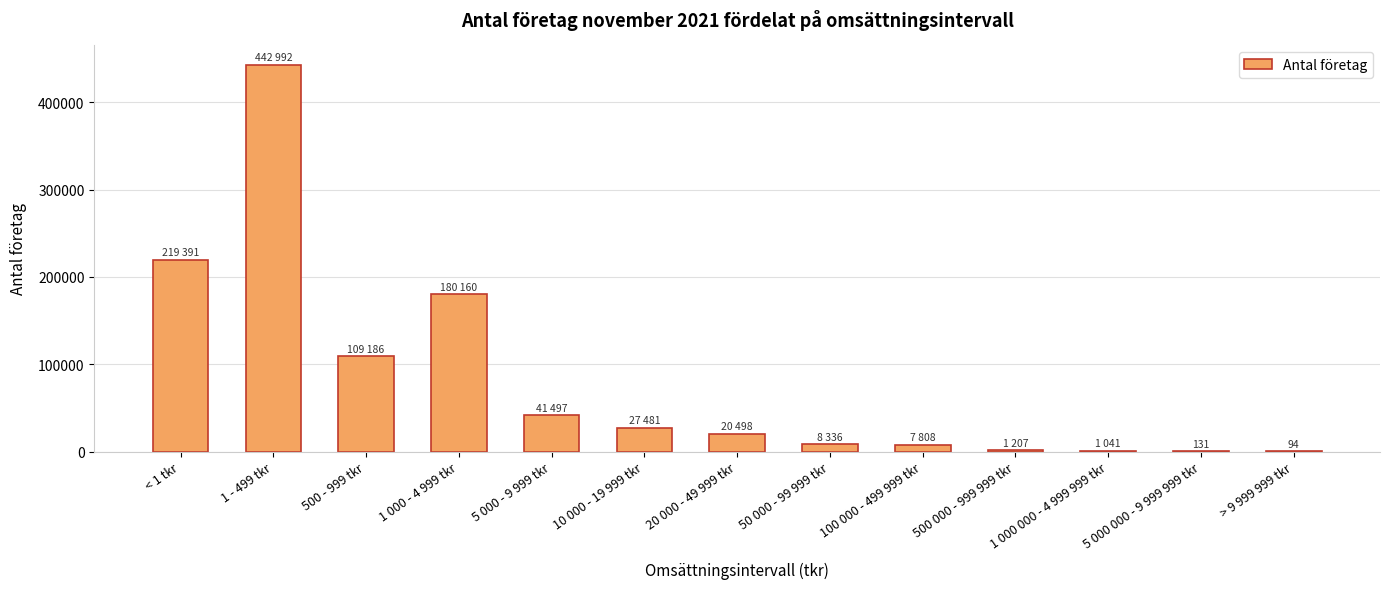

What is the greatest value displayed?

442992